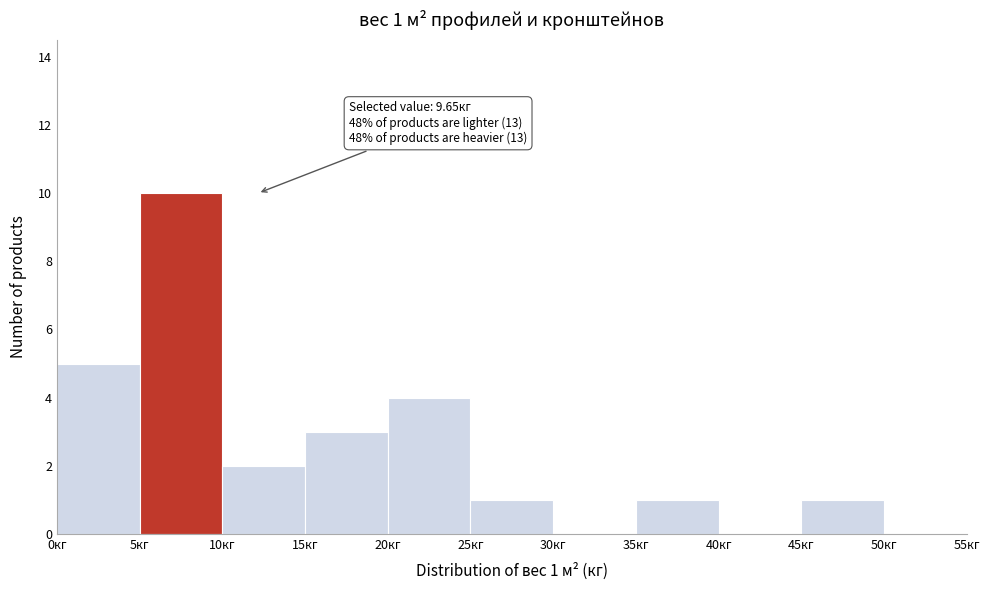

Over which range of the x-axis is the bar tallest?

5 to 10